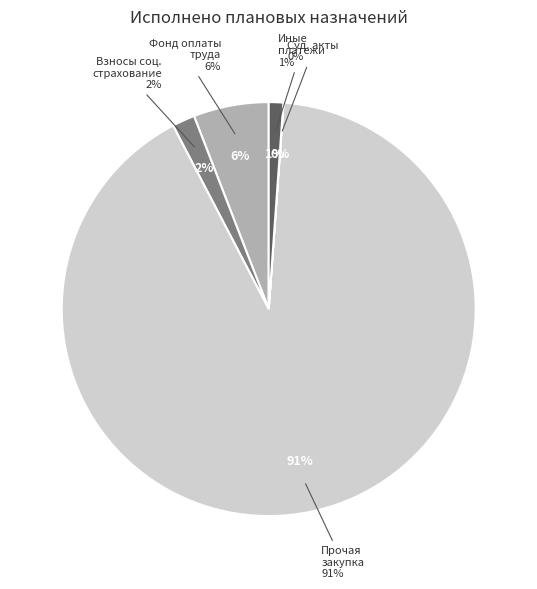

Rank the categories by value from highest to lowest.

Прочая закупка товаров, работ и услуг, Фонд оплаты труда учреждений, Взносы по обязательному социальному страхованию, Уплата иных платежей, Исполнение судебных актов